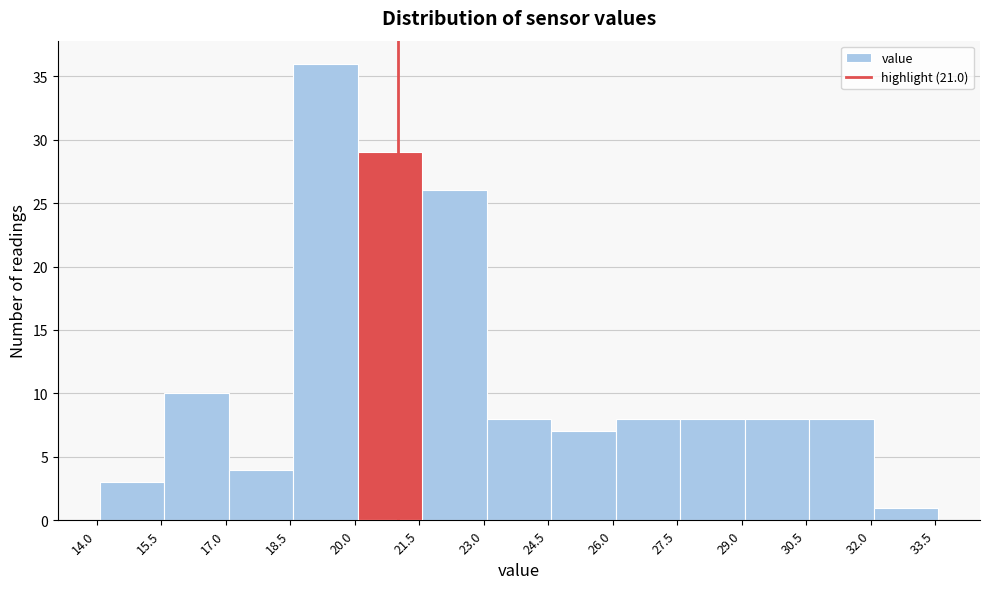

Reading left to right, transcribe this chart: for each bar, give the range it covers on the x-axis and its height. Neither the bar edges nor the heights are printed on the chart, so give them approximately, as read against the axes.

14.0 to 15.6: 3
15.6 to 17.0: 10
17.0 to 18.6: 4
18.6 to 20.0: 36
20.0 to 21.6: 29
21.6 to 23.0: 26
23.0 to 24.6: 8
24.6 to 26.0: 7
26.0 to 27.6: 8
27.6 to 29.0: 8
29.0 to 30.6: 8
30.6 to 32.0: 8
32.0 to 33.6: 1